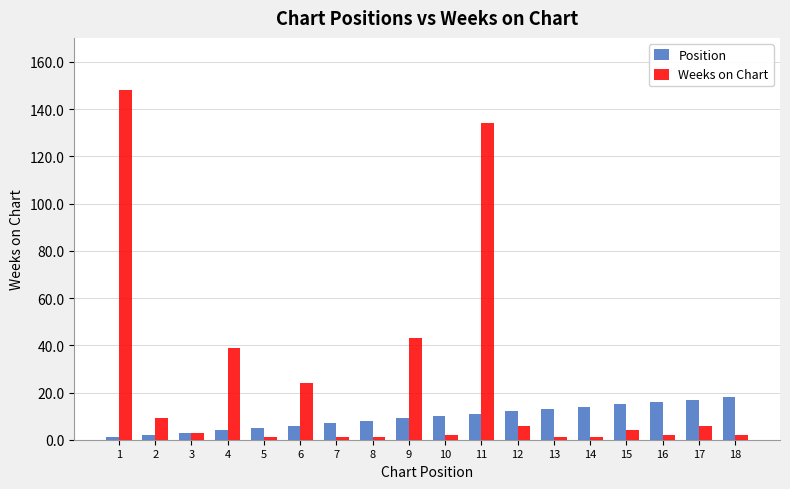

What is the difference between the second highest and minimum values in the Weeks on Chart series?

133